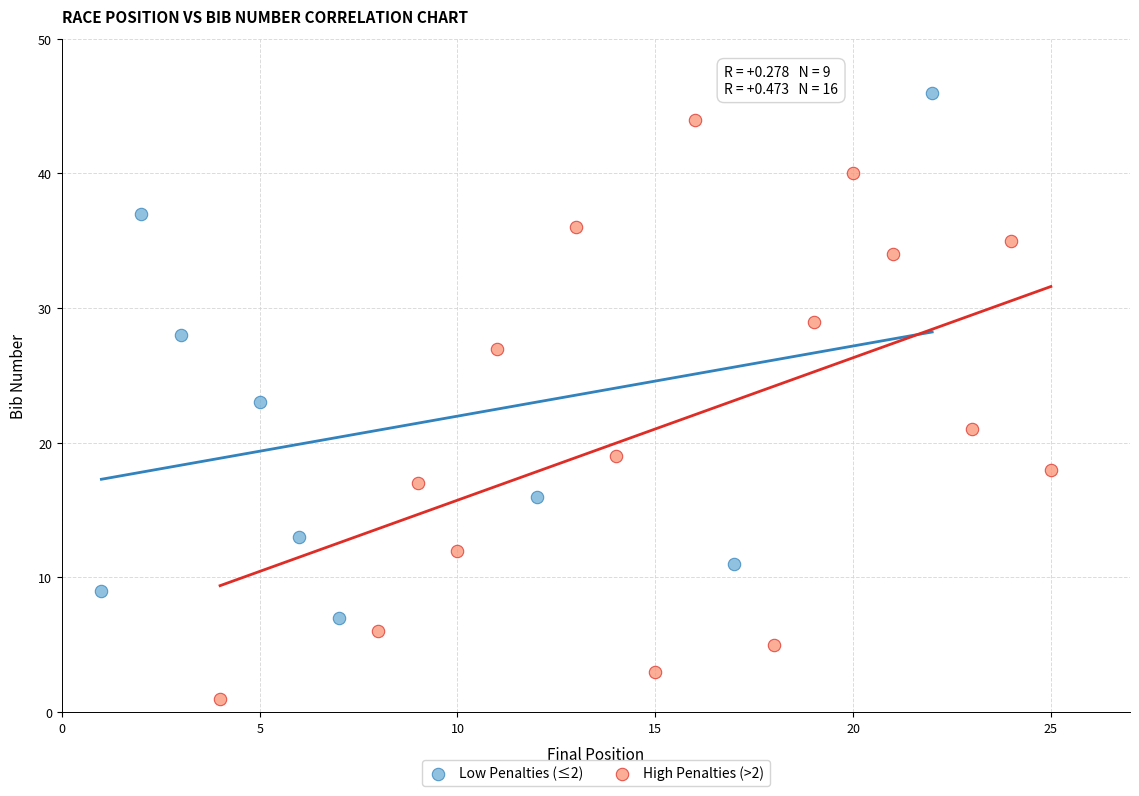

Which series has the widest spread of Y values?

High Penalties (>2)